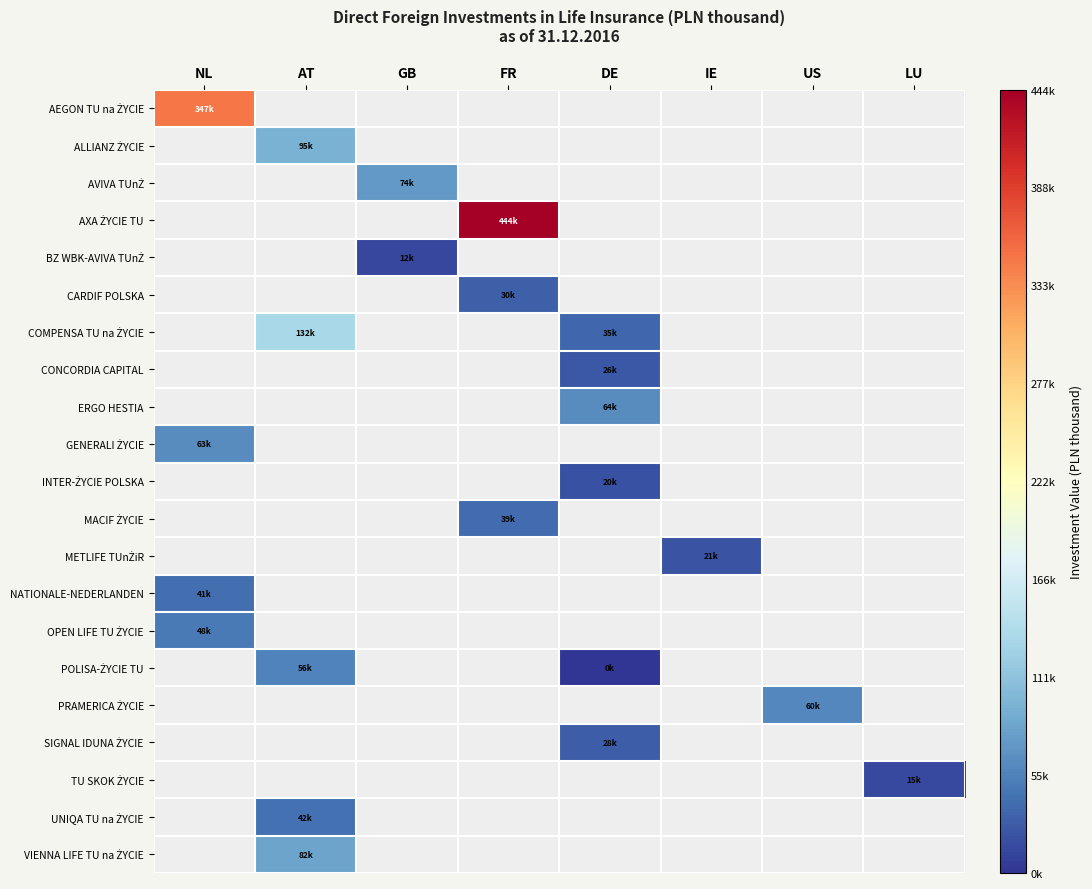

The SIGNAL IDUNA ŻYCIE series shows 36772.0 at DE. True or false?

False